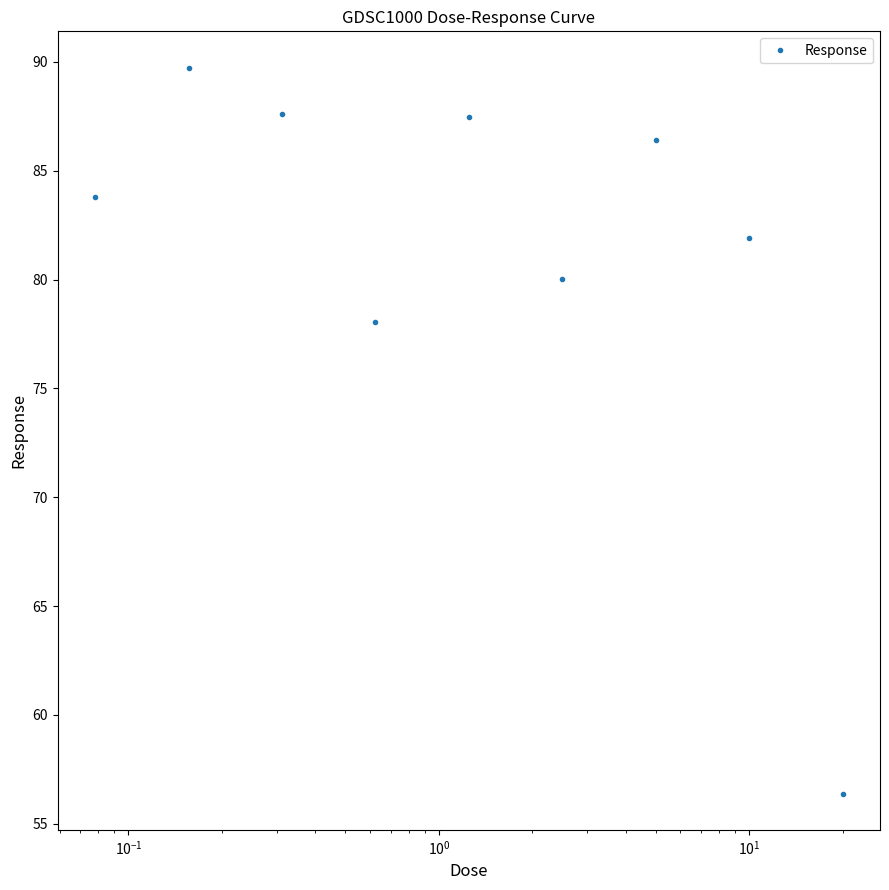

What is the maximum value shown in the chart?

89.7